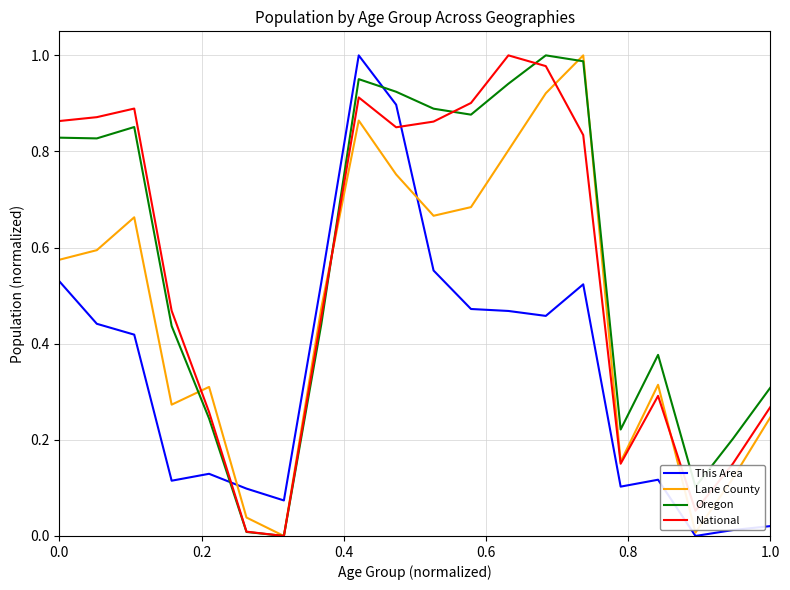

How many times do National and This Area cross each other?

2